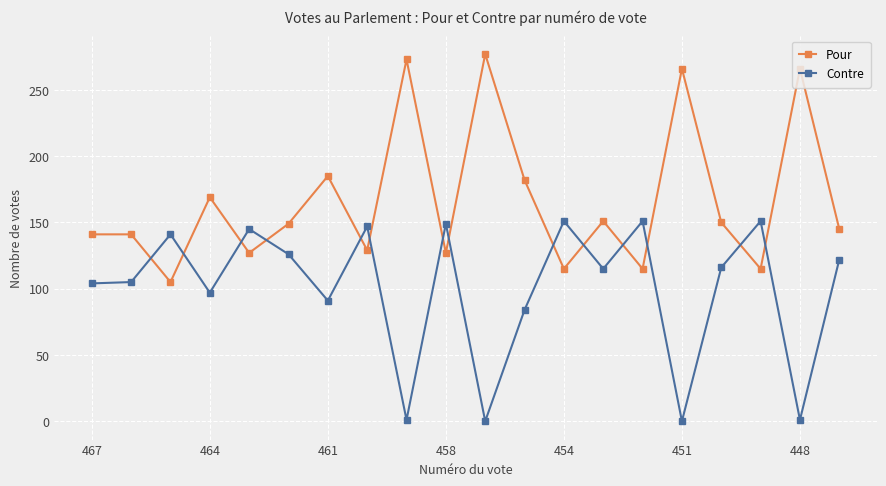

In Contre, how many points are higher than both neighbors (excluding endpoints)?

7